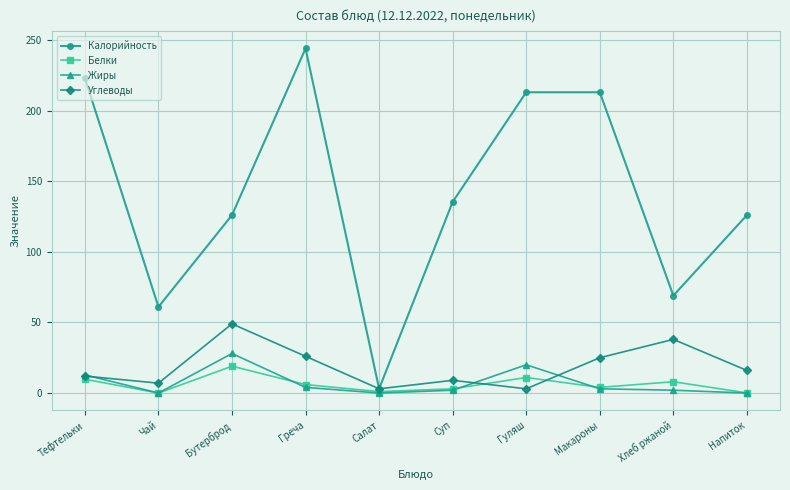

Is the value of Белки at Гуляш greater than the value of Углеводы at Хлеб ржаной?

No